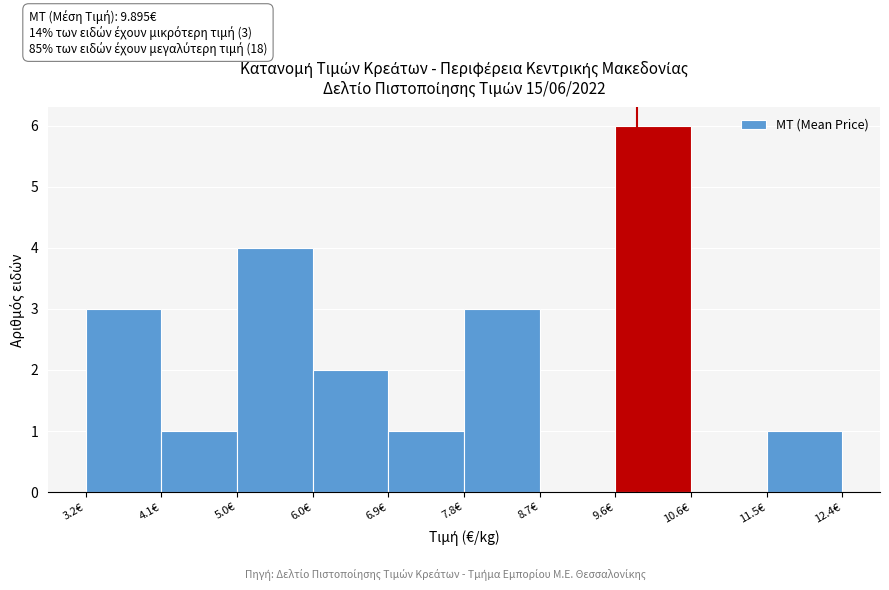

Which range on the x-axis has the tallest bar?

9.6 to 10.6